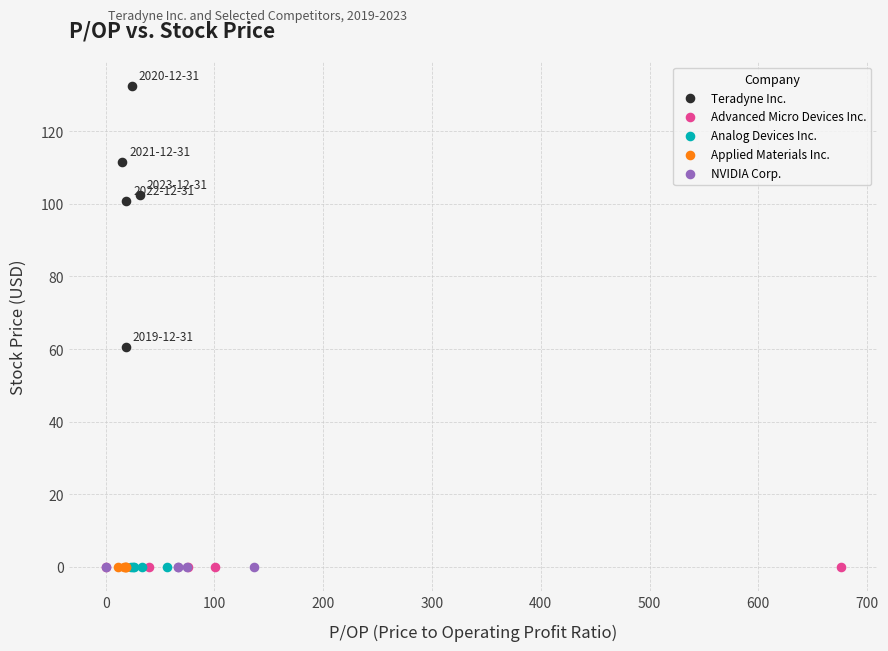

What are all the series names shown in the legend?

Teradyne Inc., Advanced Micro Devices Inc., Analog Devices Inc., Applied Materials Inc., NVIDIA Corp.